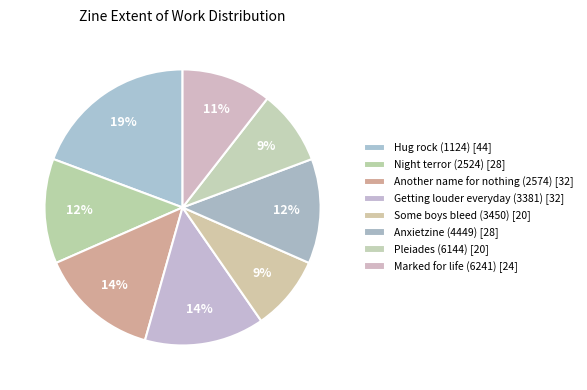

What is the change in value from Some boys bleed (3450) to Marked for life (6241)?

+4